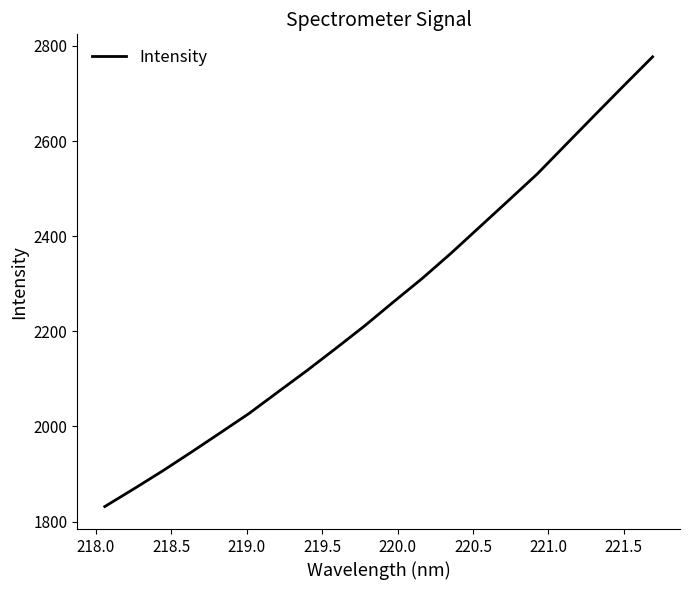

What is the difference between the maximum and minimum values?

945.6